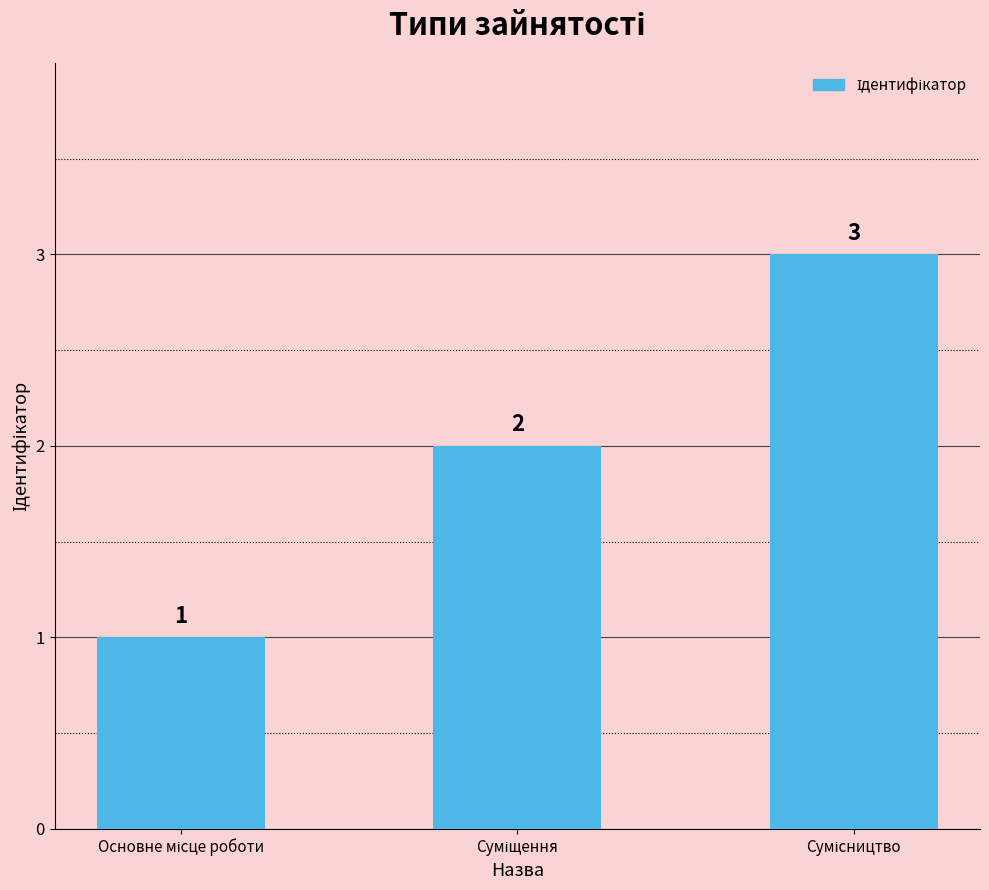

How many values are between 1 and 3?

3